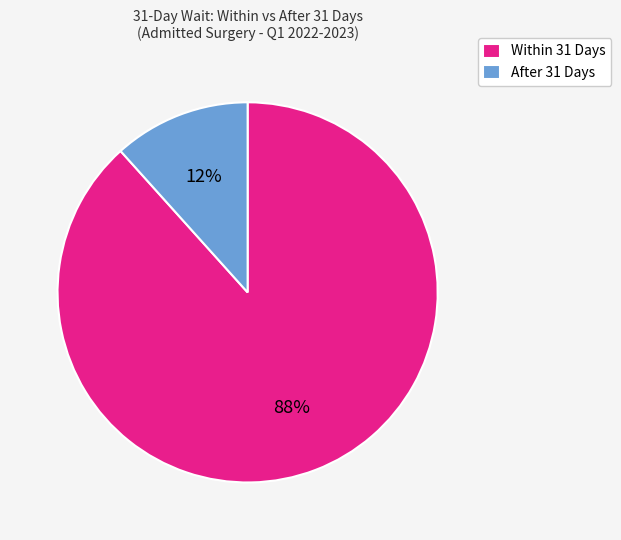

Which has a higher value, Within 31 Days or After 31 Days?

Within 31 Days